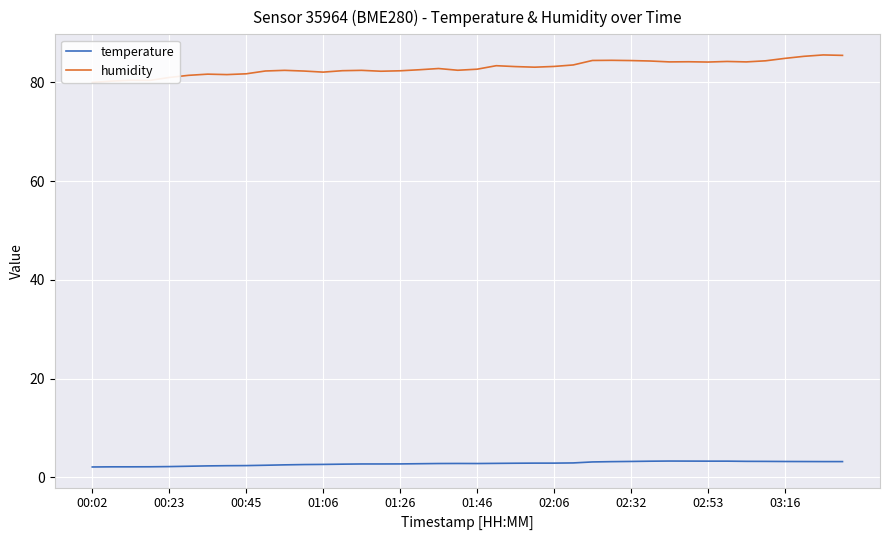

What is the maximum value for temperature?

3.3